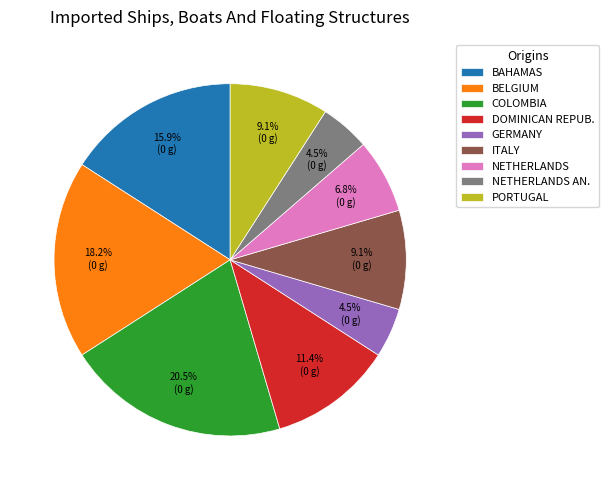

Does NETHERLANDS AN. account for over 50% of the chart?

No